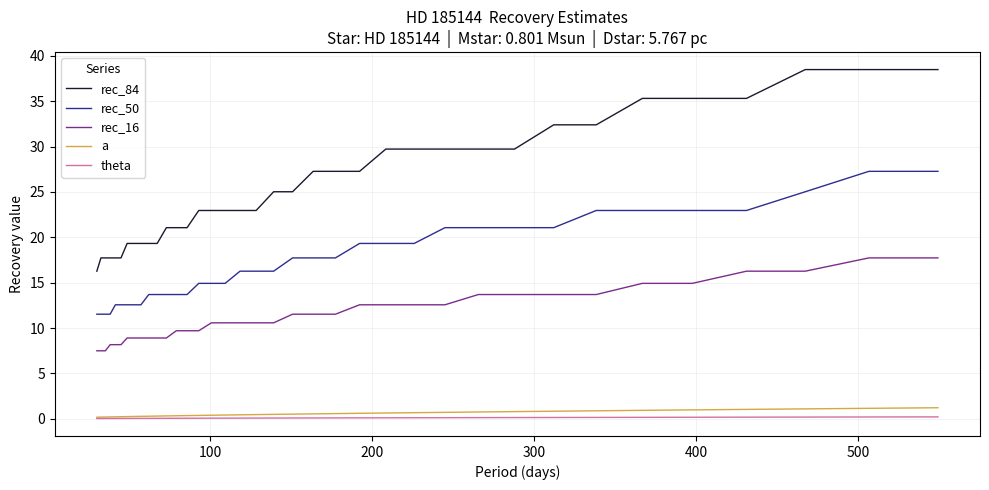

Which series has the largest total across all categories?

rec_84